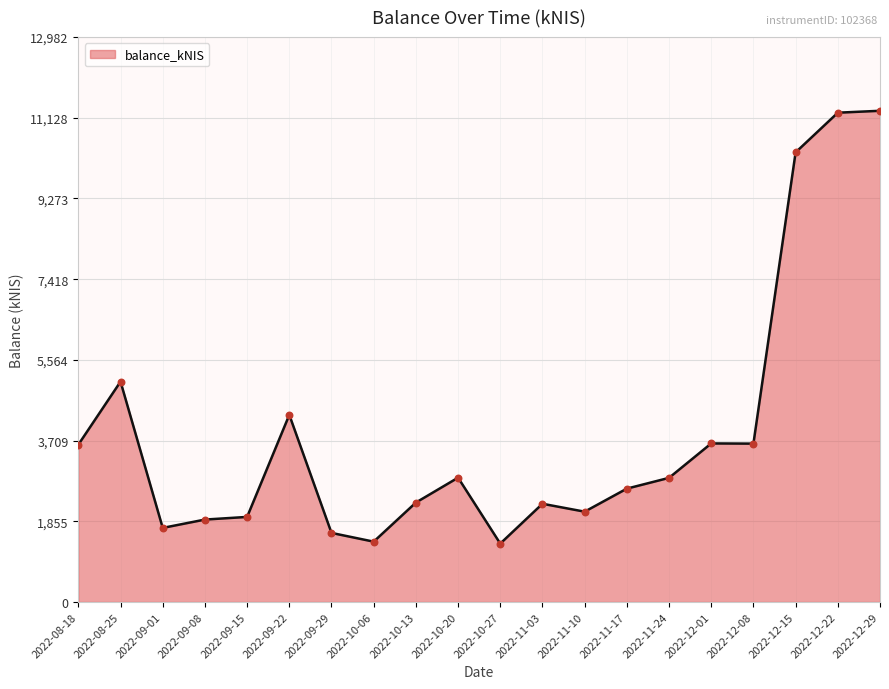

Between 2022-10-27 and 2022-11-10, which is larger?

2022-11-10